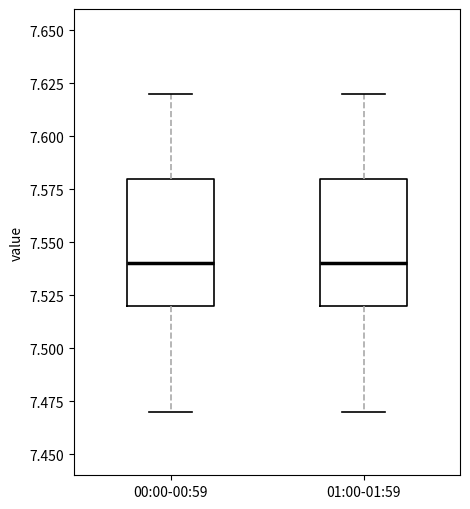

Reading left to right, read every box against the y-axis: the position of its median line, the range the box covers, and the ends of its whiskers. The values are not printed on the chart, so give them approximately, as read against the axis.

00:00-00:59: median 7.54, box 7.52 to 7.58, whiskers 7.47 to 7.62
01:00-01:59: median 7.54, box 7.52 to 7.58, whiskers 7.47 to 7.62